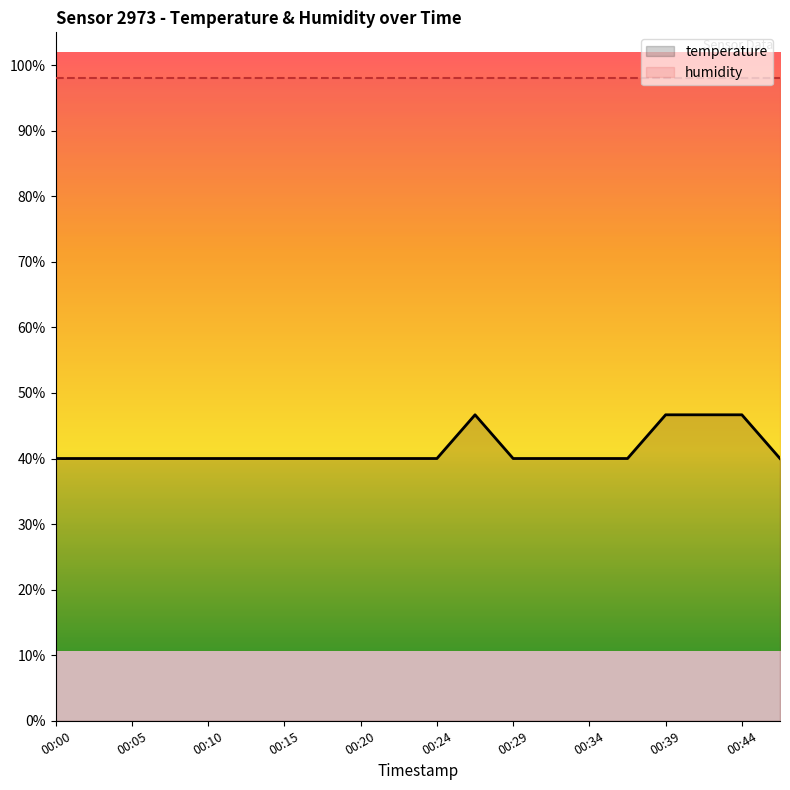

What is the sum of all values?

826.7